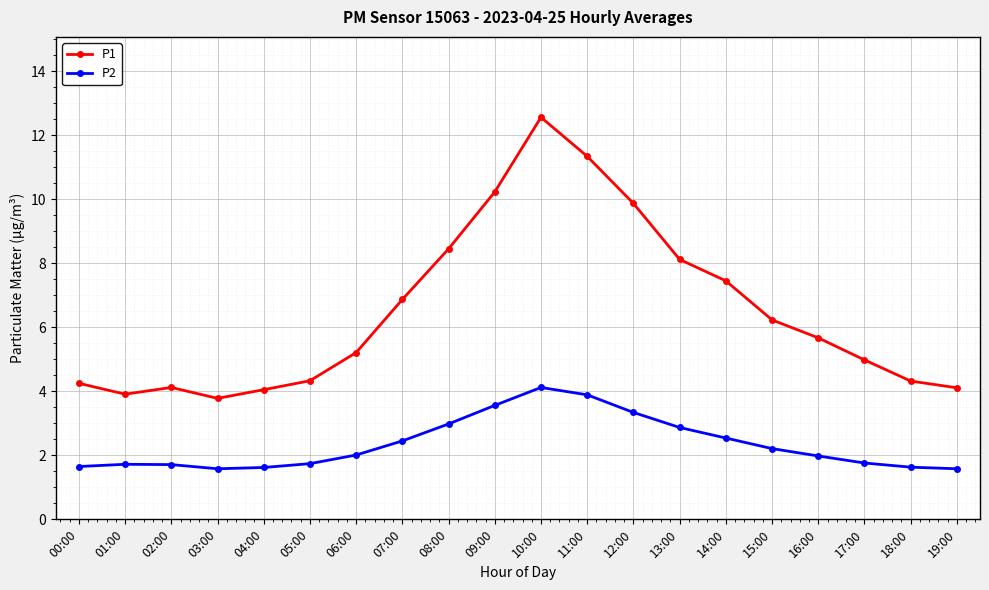

Which series has the largest range (max minus min)?

P1